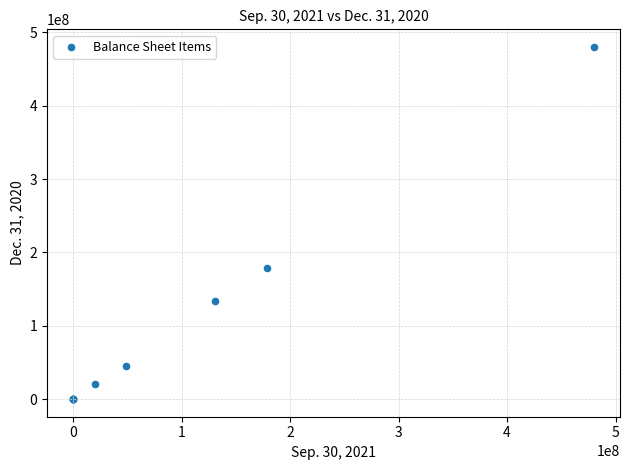

What Y value in the scatter plot is closest to 240000000?

179232000.0